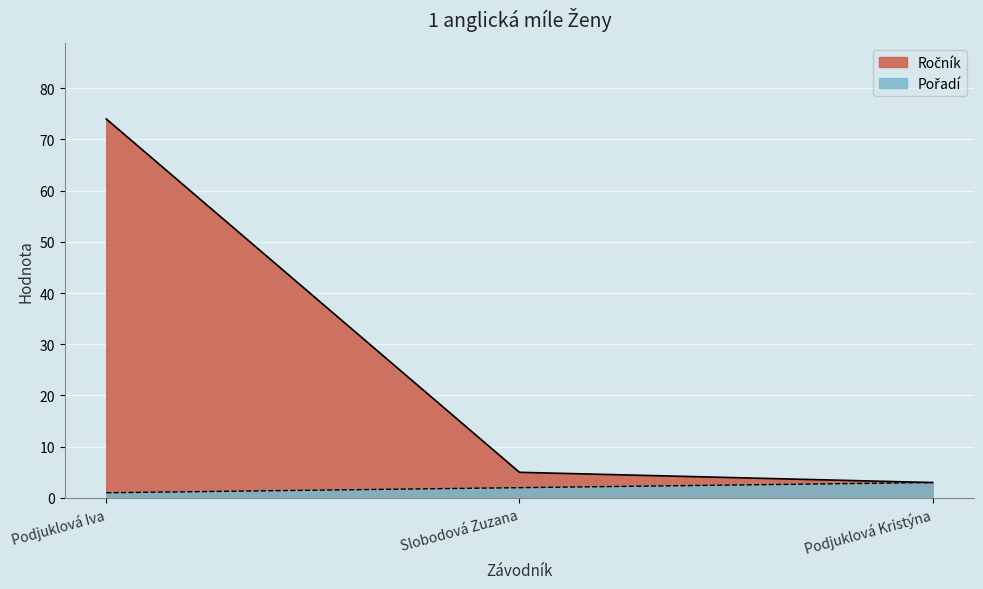

Reading right to left, extract all data points from this chart.

Ročník: 3	5	74
Pořadí: 3	2	1